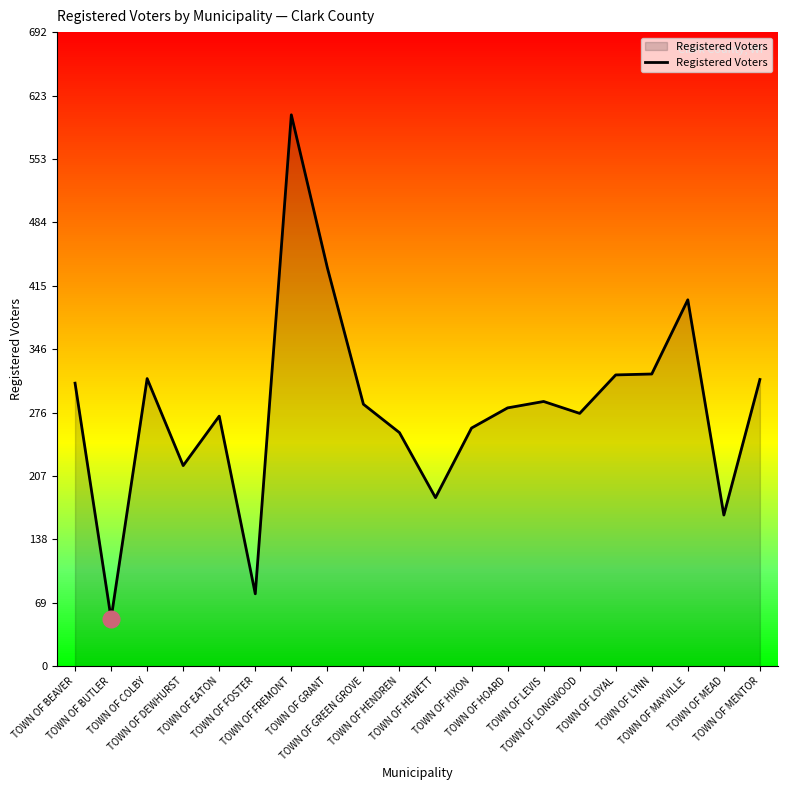

What is the difference between the values at TOWN OF BEAVER and TOWN OF DEWHURST?

90